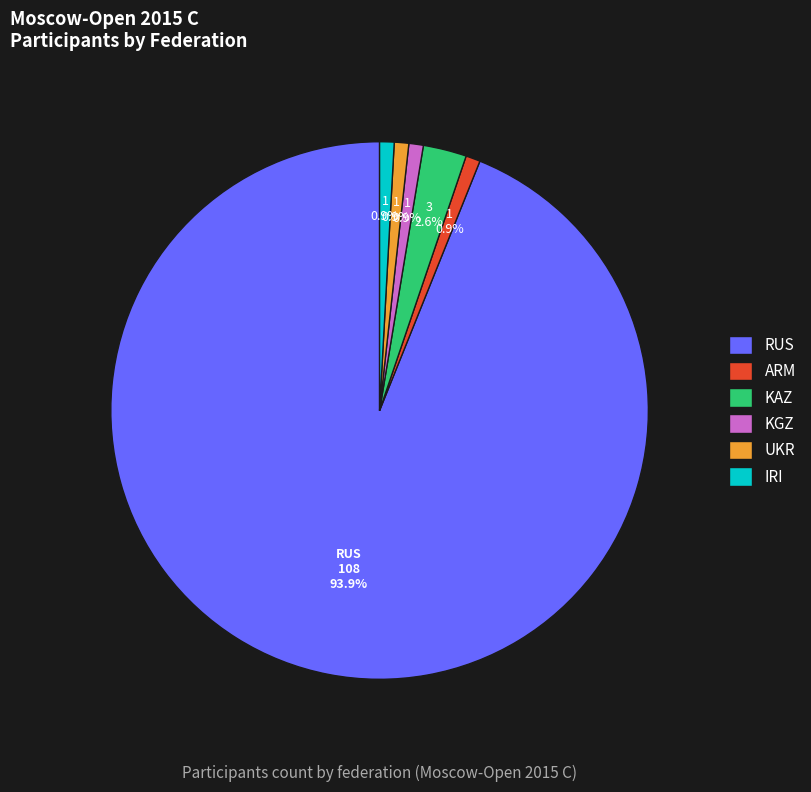

How many slices are in this pie chart?

6